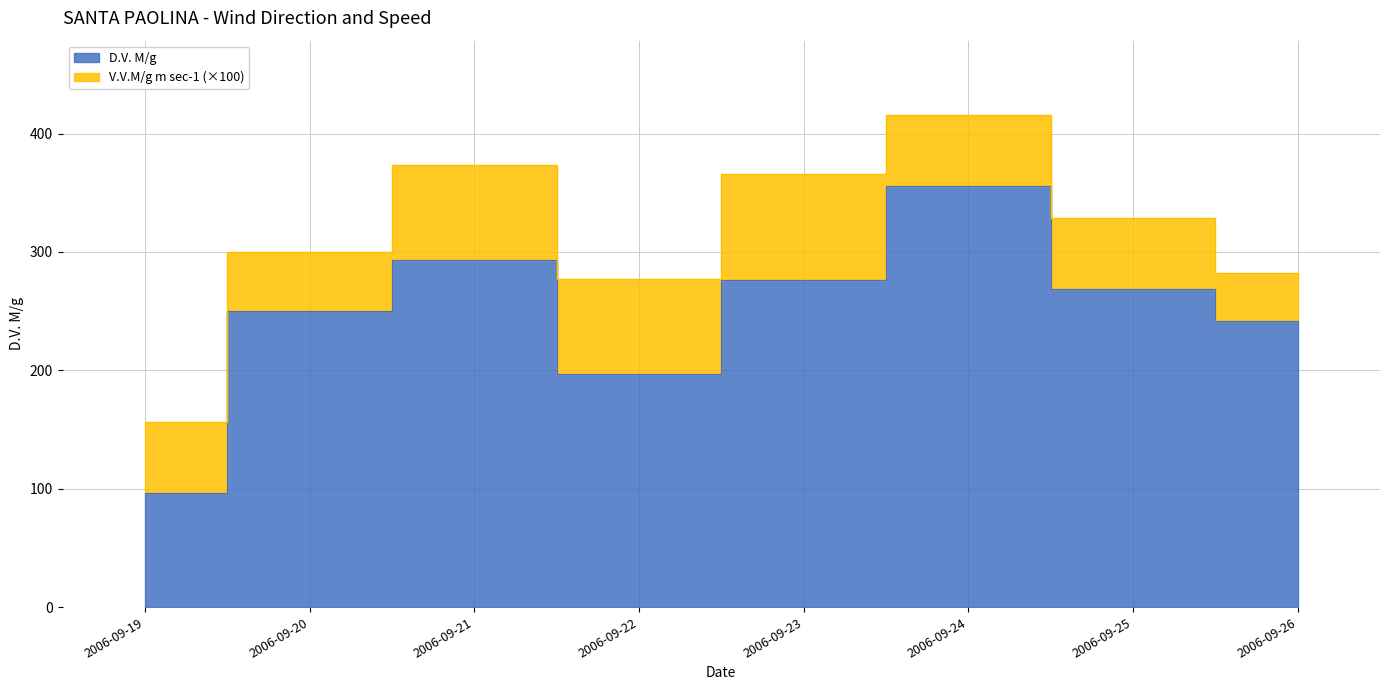

List the labels in order of value, smallest first.

2006-09-19, 2006-09-22, 2006-09-26, 2006-09-20, 2006-09-25, 2006-09-23, 2006-09-21, 2006-09-24